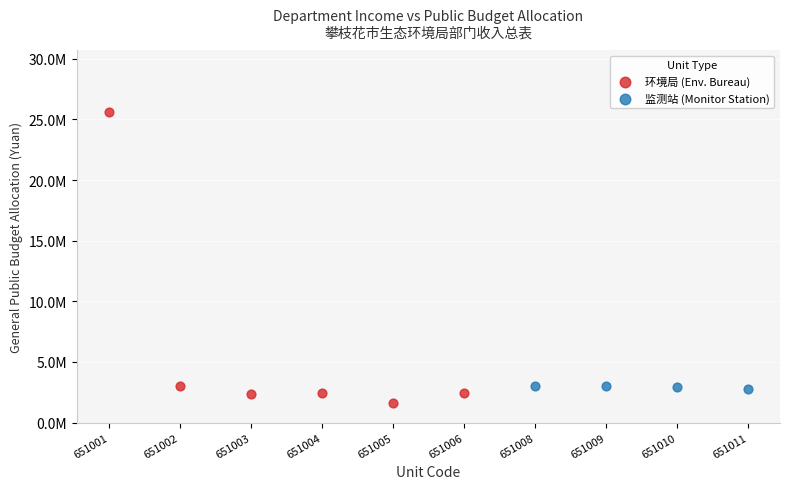

What are all the series names shown in the legend?

环境局 (Env. Bureau), 监测站 (Monitor Station)